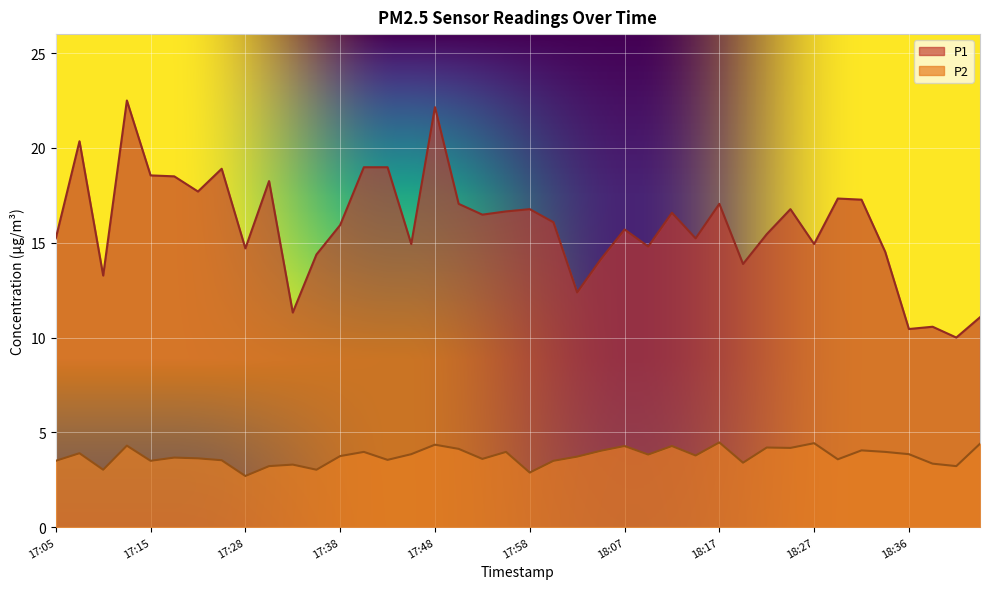

Which series has the largest total across all categories?

P1